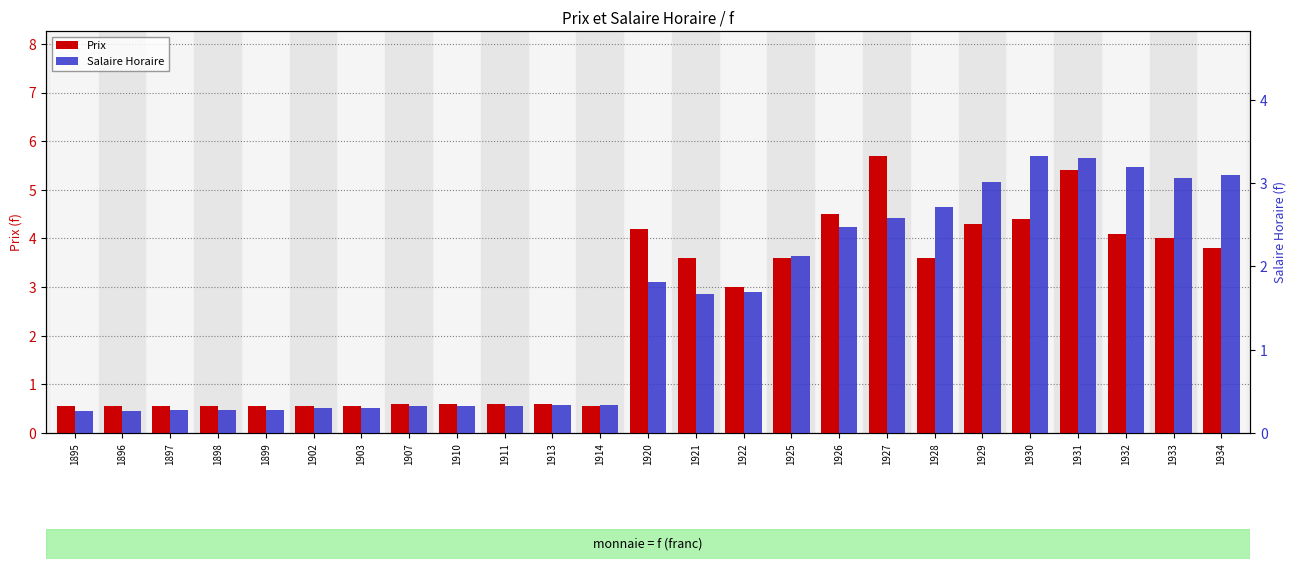

Which series has the largest total across all categories?

Prix